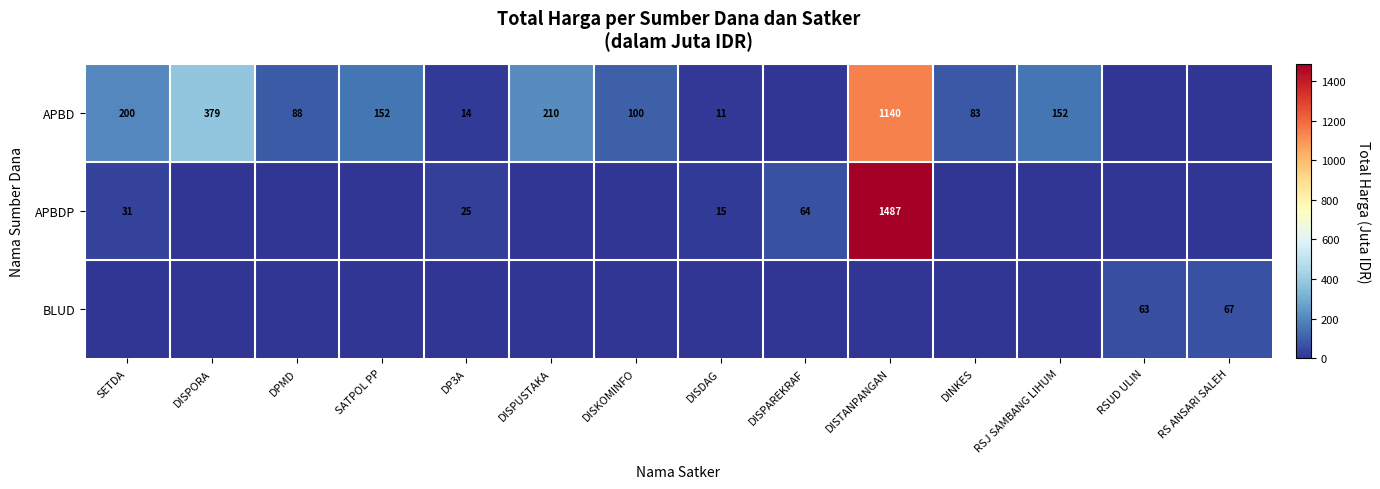

The APBD series shows 11 at DISDAG. True or false?

True